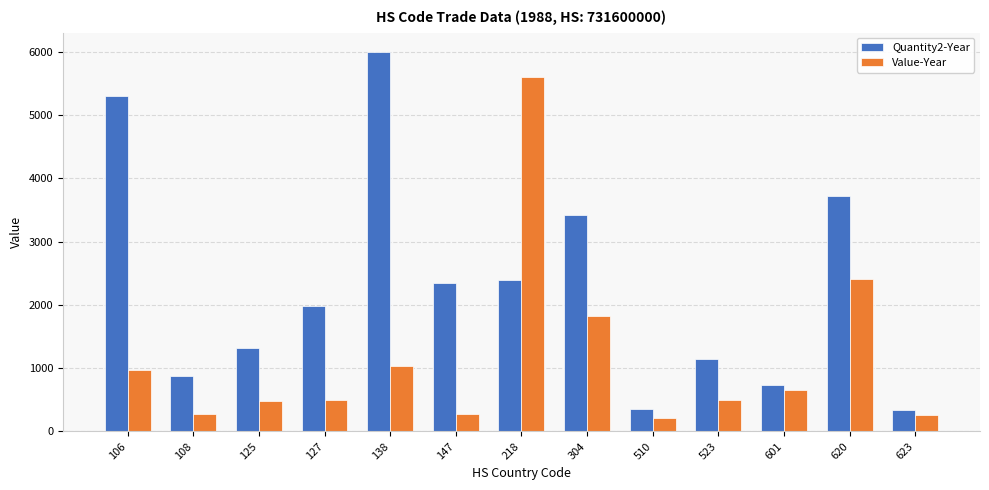

What is the value of the Quantity2-Year bar at the 12th from the left?

3720